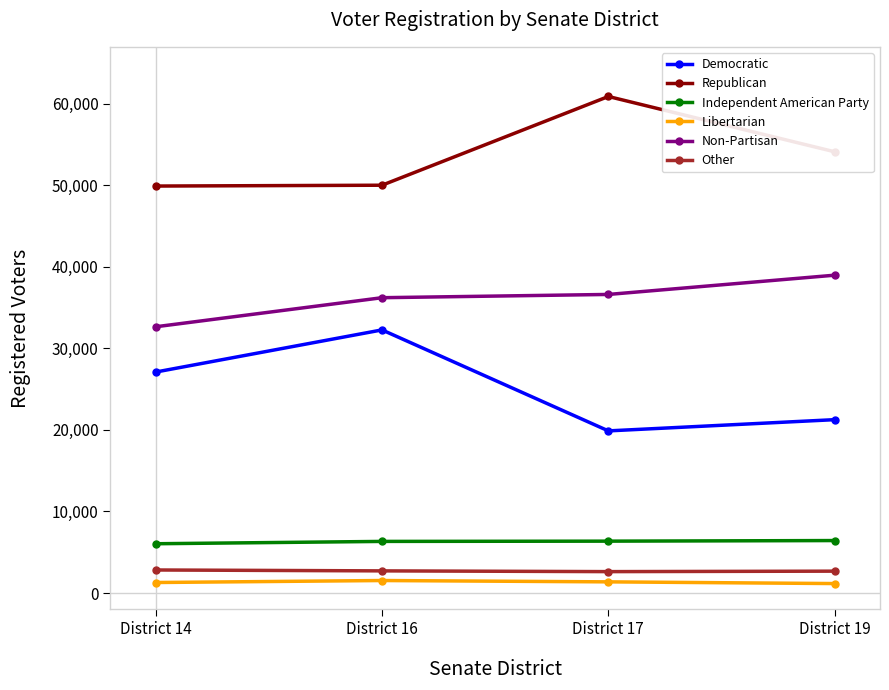

True or false: Independent American Party and Libertarian intersect in this chart.

False